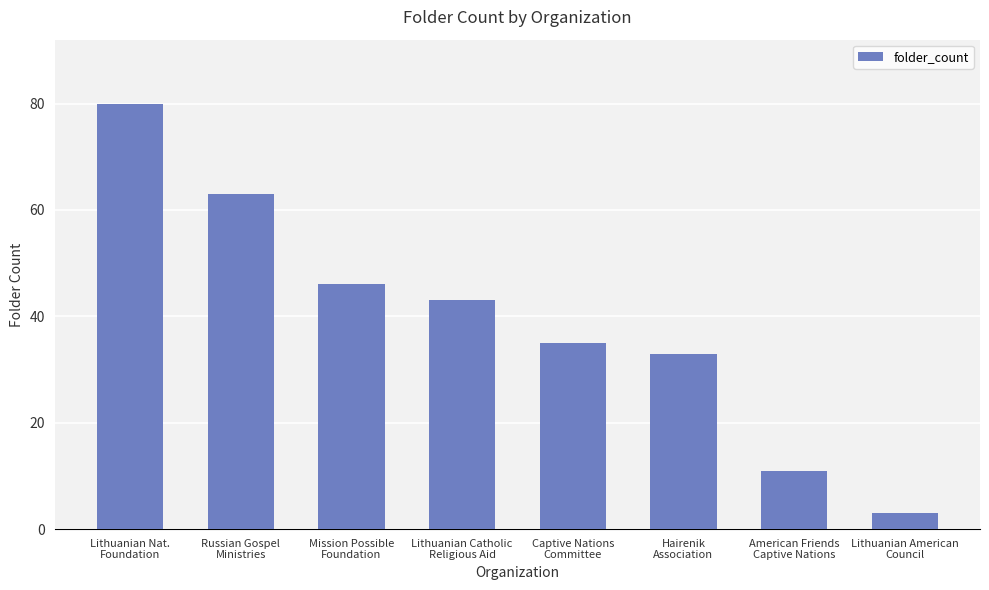

Reading left to right, transcribe all the data shown in this chart.

Lithuanian Nat.
Foundation=80	Russian Gospel
Ministries=63	Mission Possible
Foundation=46	Lithuanian Catholic
Religious Aid=43	Captive Nations
Committee=35	Hairenik
Association=33	American Friends
Captive Nations=11	Lithuanian American
Council=3